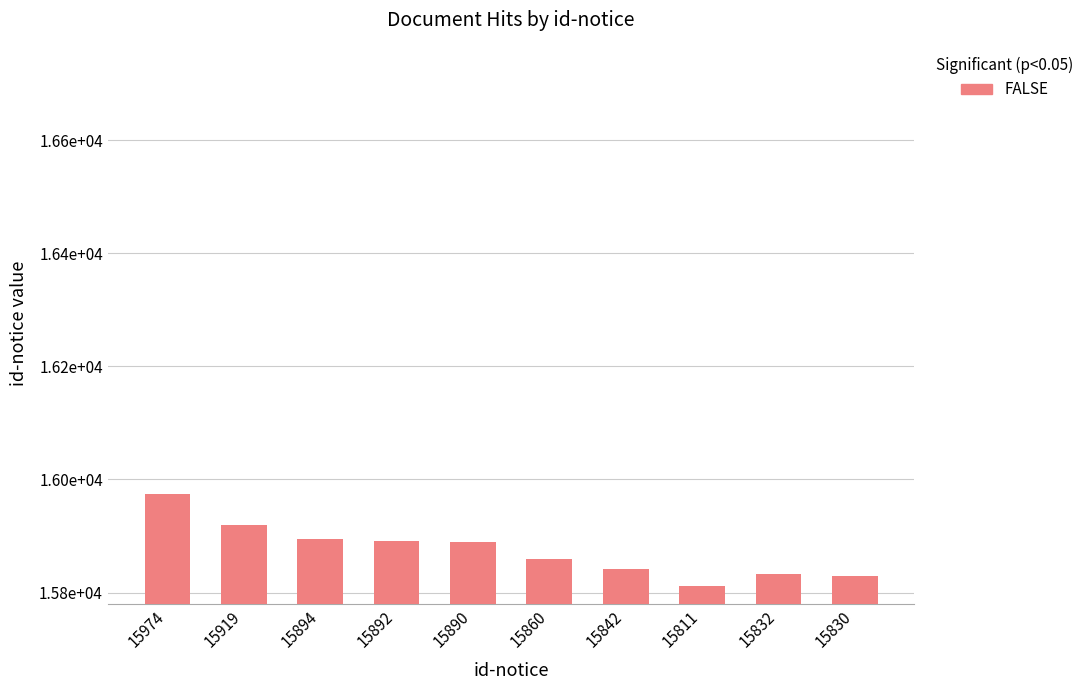

Reading left to right, what are all the values shown in this chart?

15974=15974	15919=15919	15894=15894	15892=15892	15890=15890	15860=15860	15842=15842	15811=15811	15832=15832	15830=15830